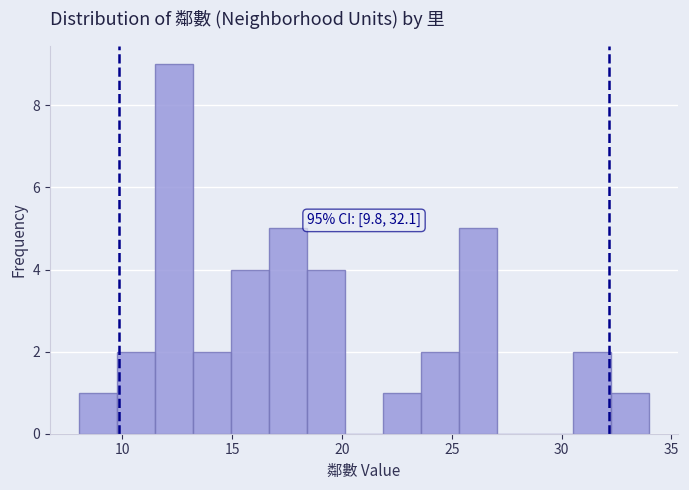

Around what value on the x-axis is the tallest bar? Give the approximate position of its centre, as read against the axis.

12.5